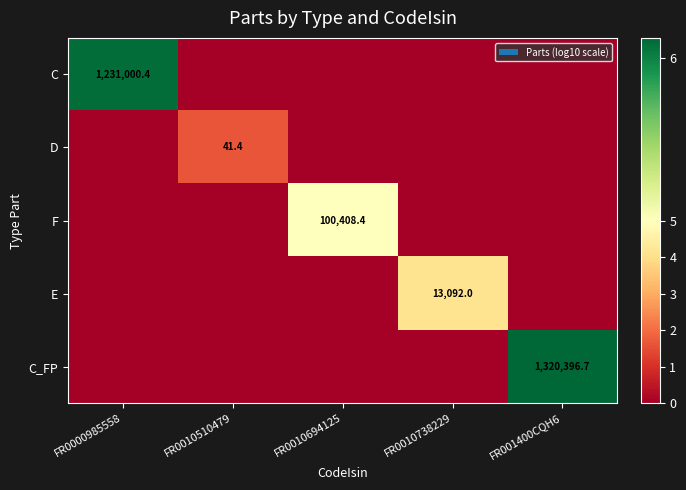

The E series shows 17337.9 at FR0010738229. True or false?

False